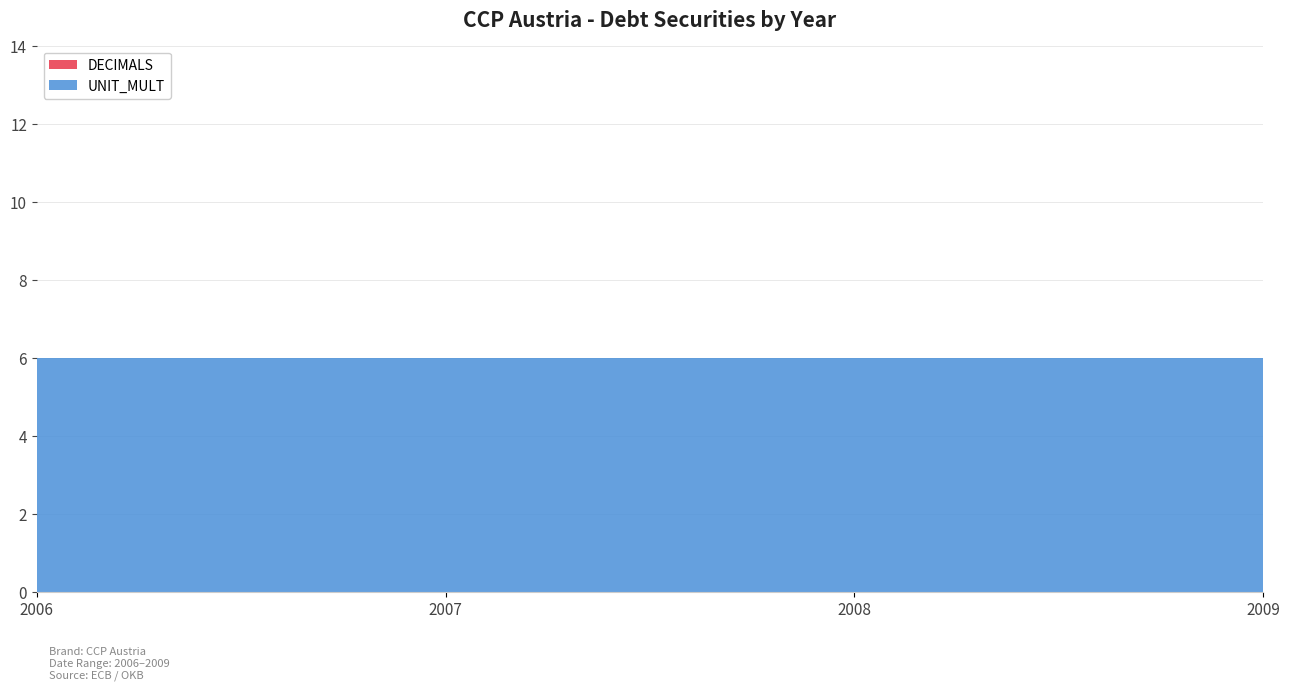

Reading left to right, extract all data points from this chart.

DECIMALS: 0	0	0	0
UNIT_MULT: 6	6	6	6